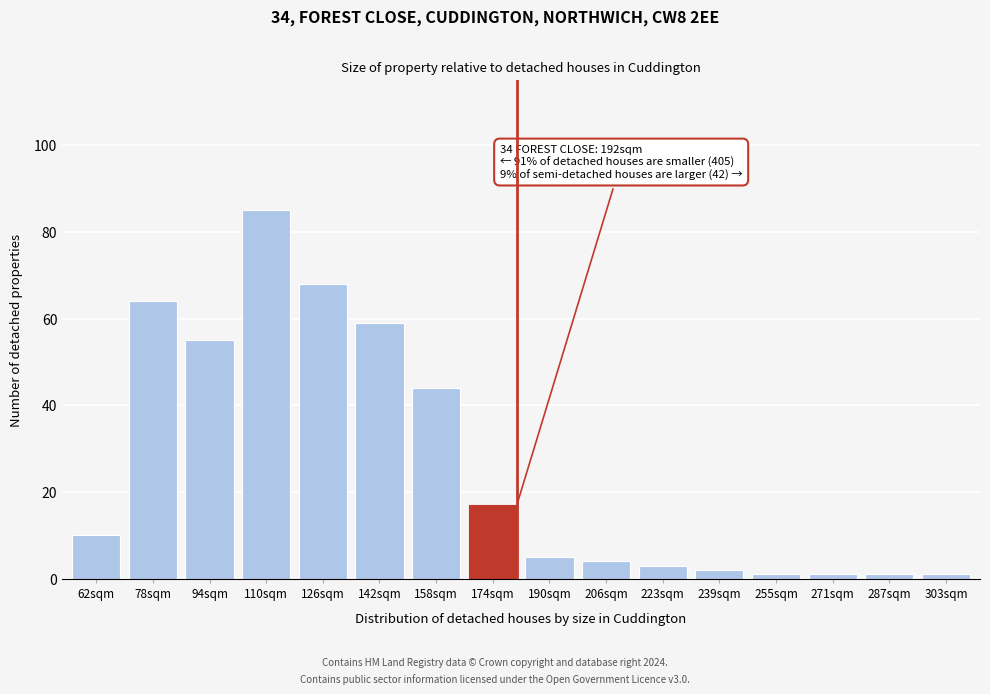

Reading left to right, list all the values displayed in this chart.

10	64	55	85	68	59	44	17	5	4	3	2	1	1	1	1